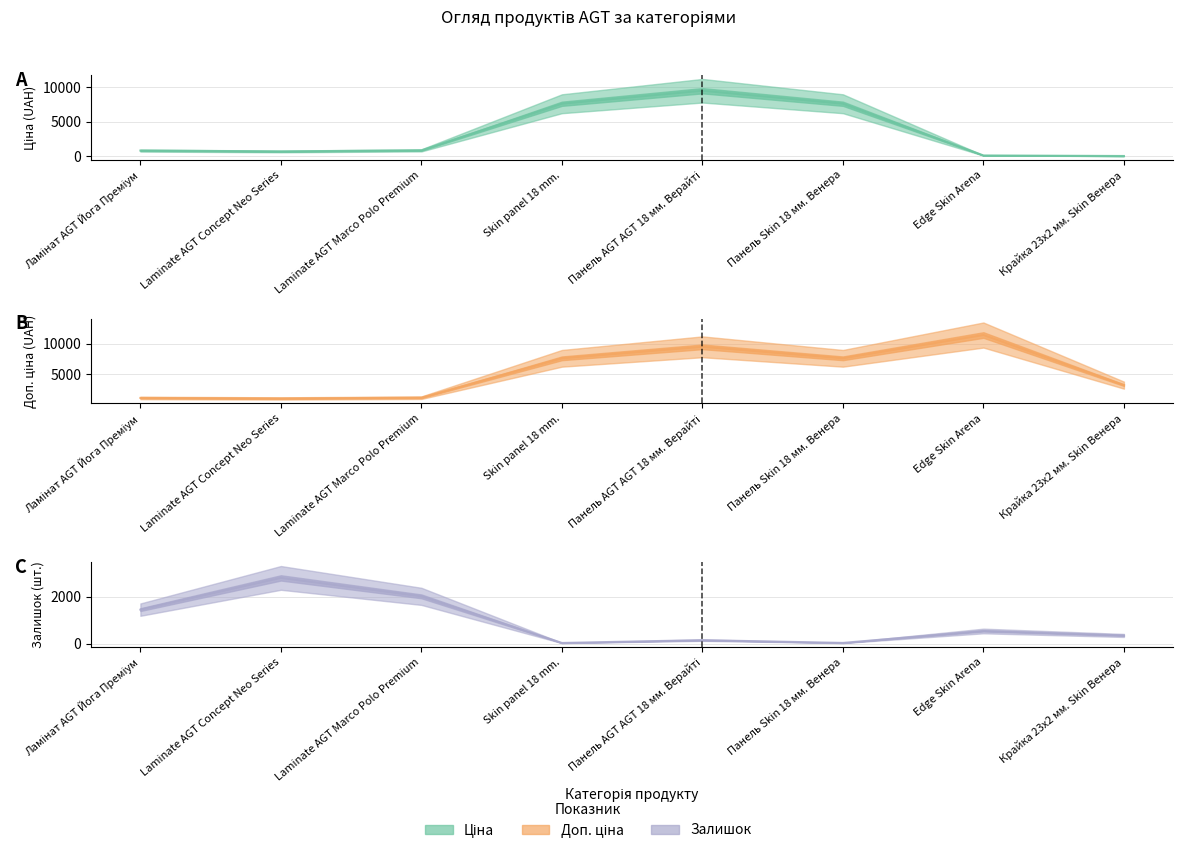

How many data points in Залишок are less than 550?

4